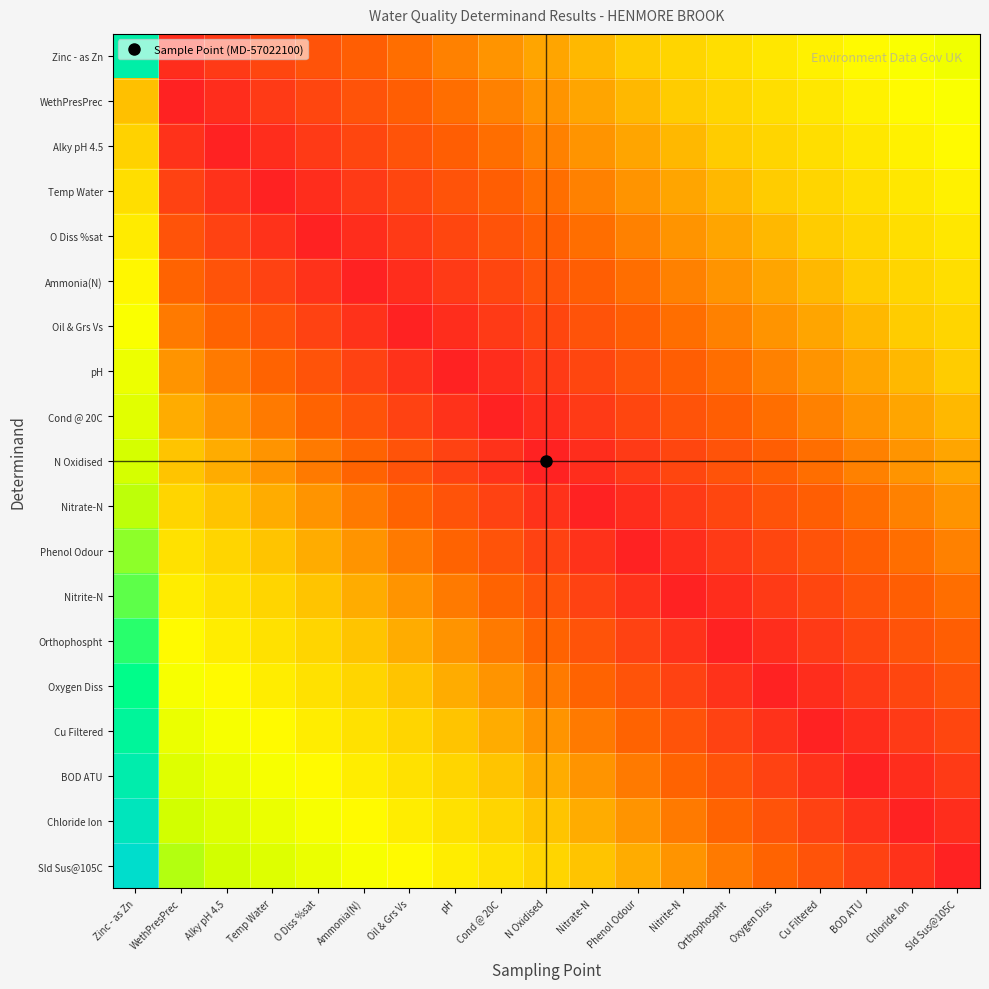

At which category is the sum across all series the highest?

Zinc - as Zn